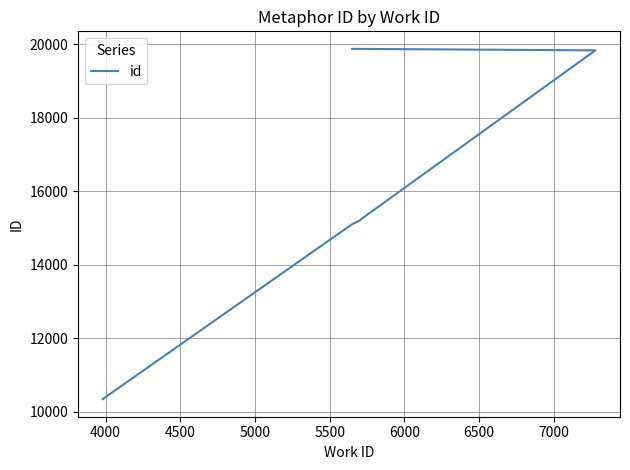

Which has a higher value, 6000 or 5000?

6000